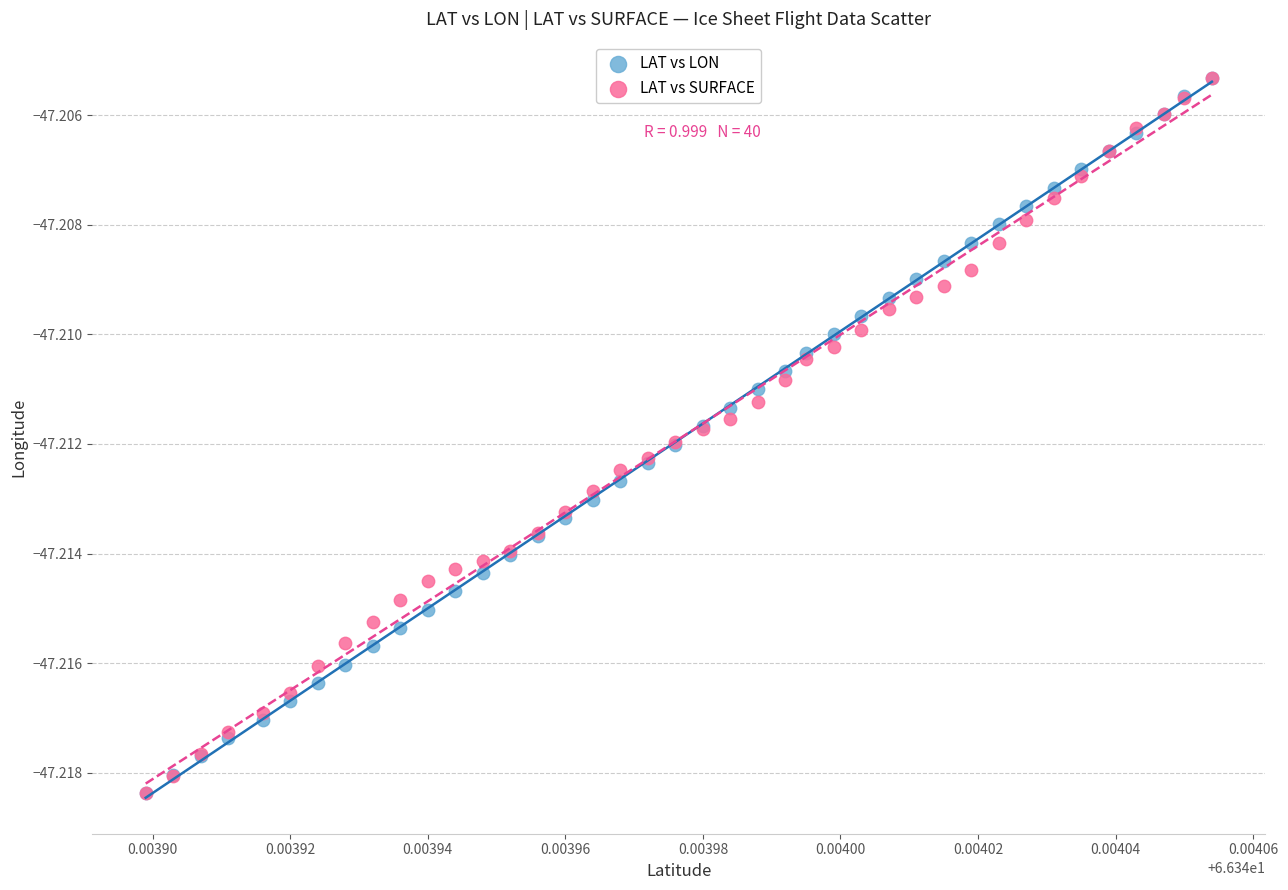

What are all the series names shown in the legend?

LAT vs LON, LAT vs SURFACE